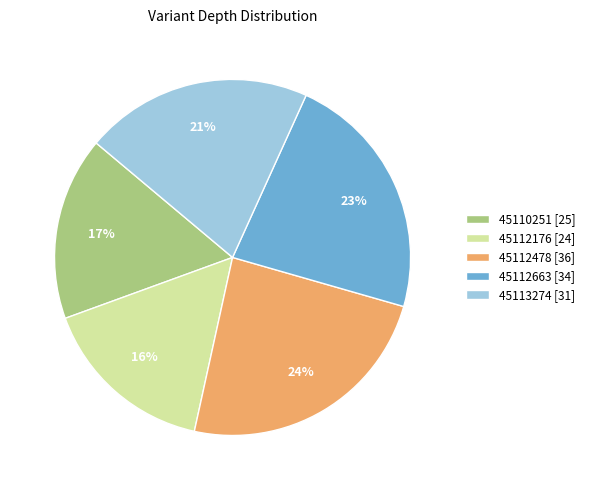

Is it true that 45113274 [31] is 32% of the pie?

False